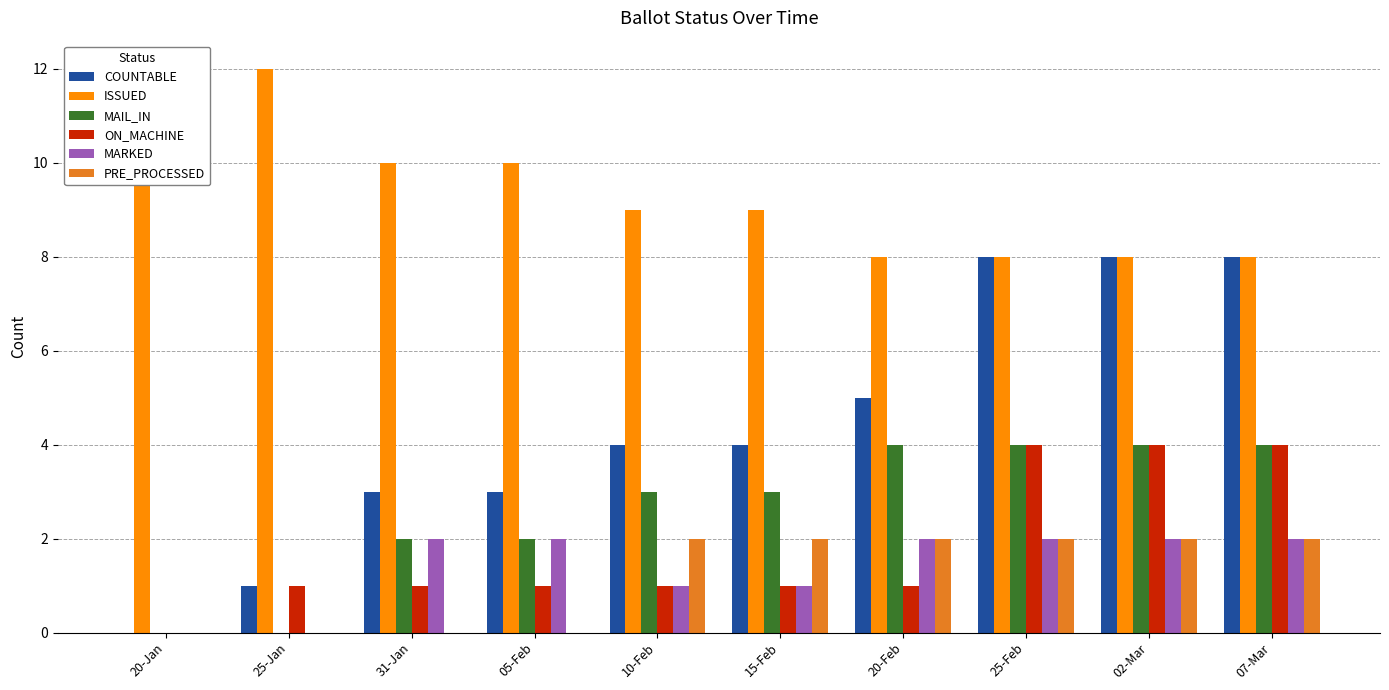

At which label is ISSUED closest to 10?

31-Jan